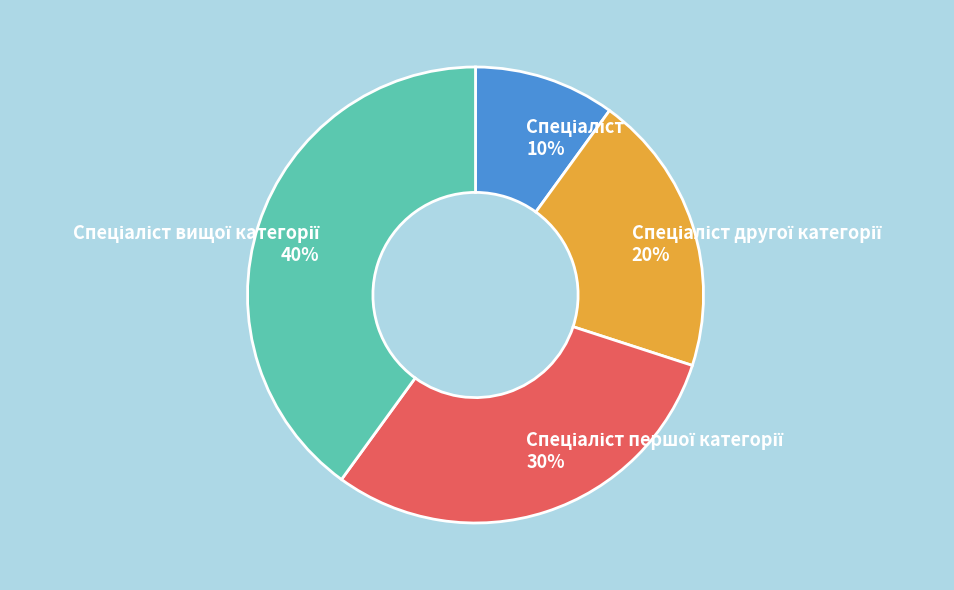

To the nearest percent, what is the difference between the largest and smallest slice percentages?

30%